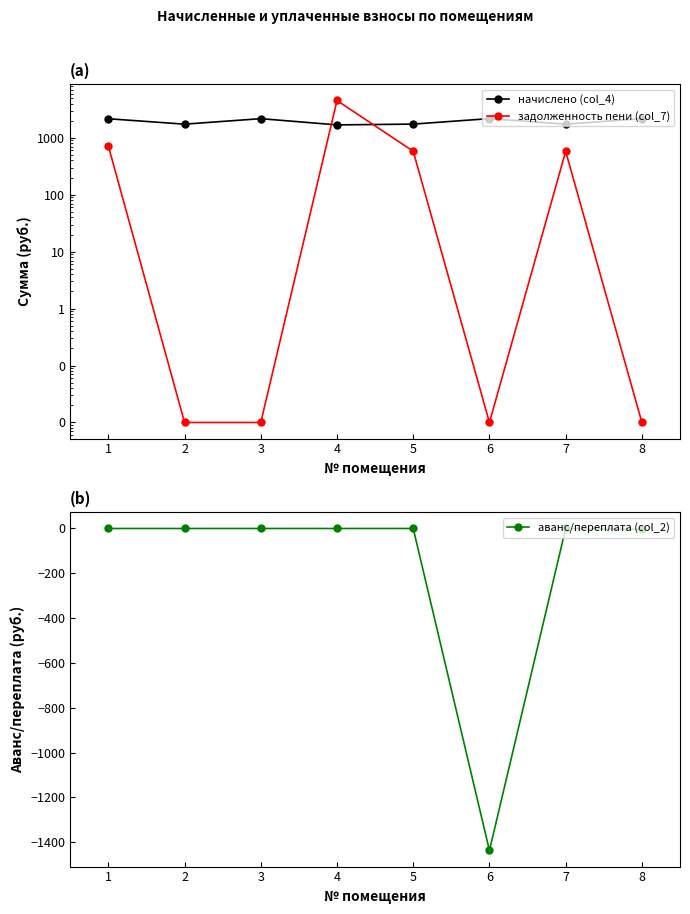

Reading left to right, extract all data points from this chart.

начислено (col_4): 2162.9	1737.7	2170.3	1686.4	1741.3	2173.9	1737.7	2177.6
задолженность пени (col_7): 721.0	0.0	0.0	4524.3	580.5	0.0	579.2	0.0
аванс/переплата (col_2): 0.0	0.0	0.0	0.0	0.0	-1436.6	0.0	-4.1